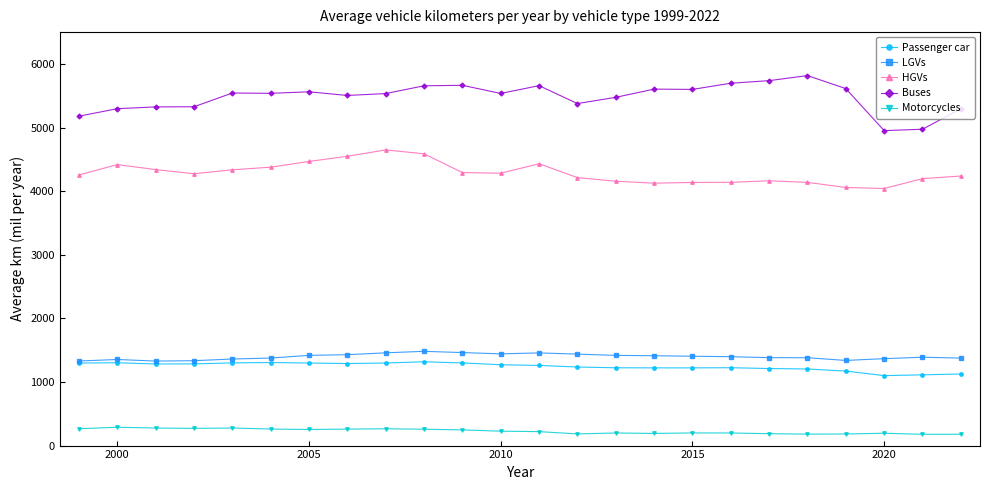

True or false: Passenger car has more than 2 interior local peaks.

True